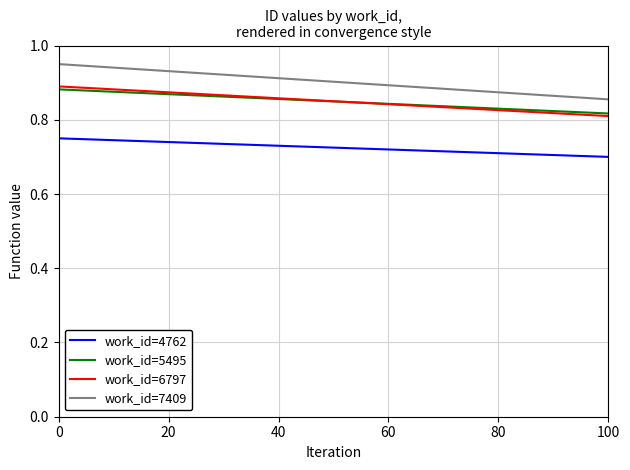

True or false: work_id=4762 and work_id=7409 intersect in this chart.

False